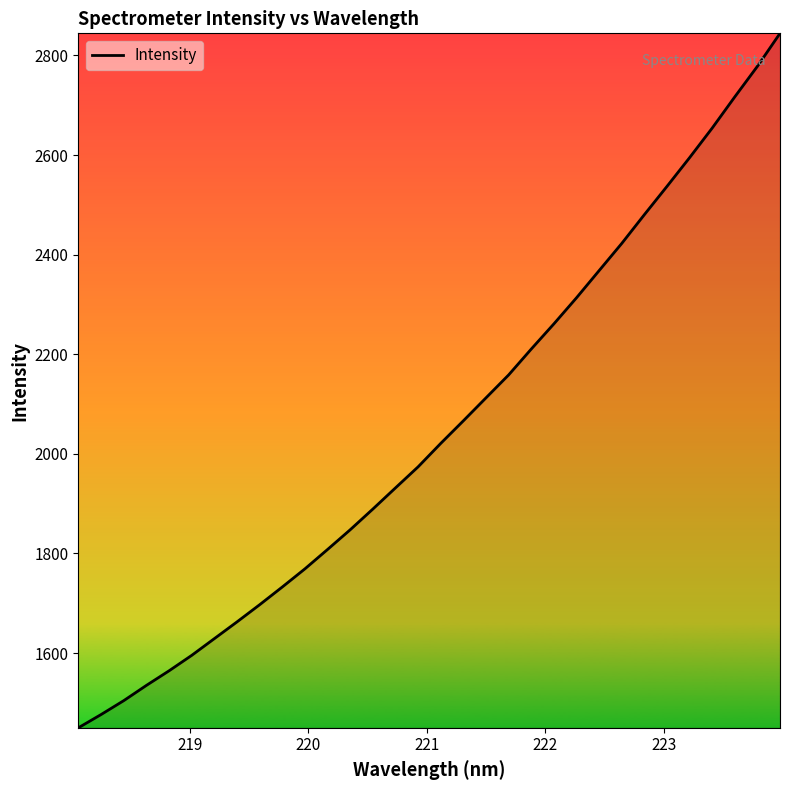

How many categories are shown in the chart?

32